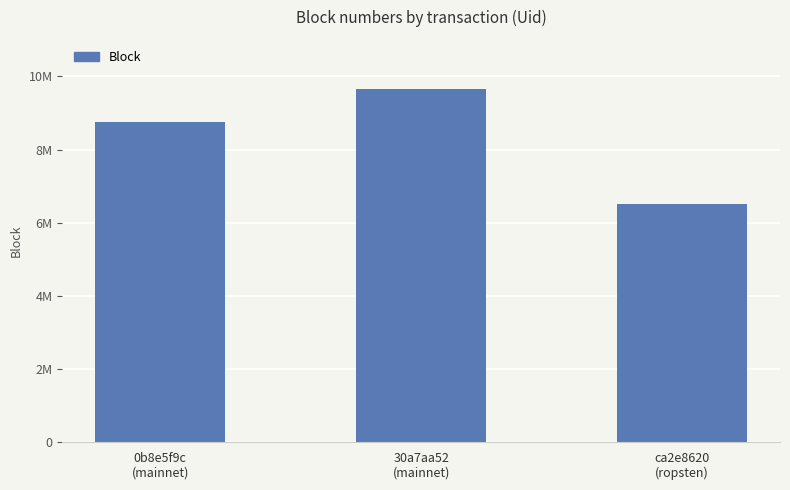

Reading left to right, what are all the values shown in this chart?

0b8e5f9c
(mainnet)=8747090	30a7aa52
(mainnet)=9645275	ca2e8620
(ropsten)=6511027